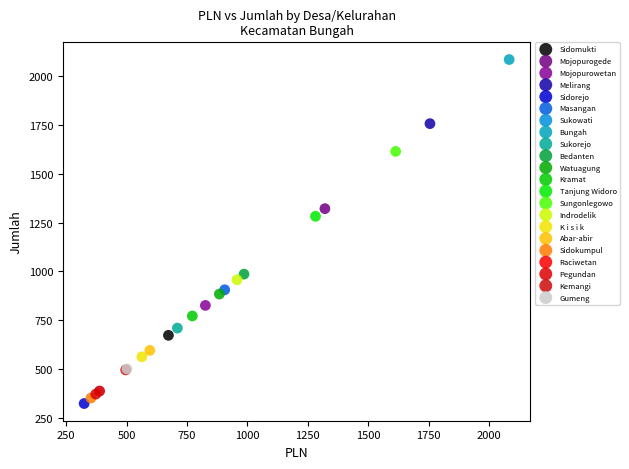

Which series reaches the minimum Y coordinate?

Sidorejo